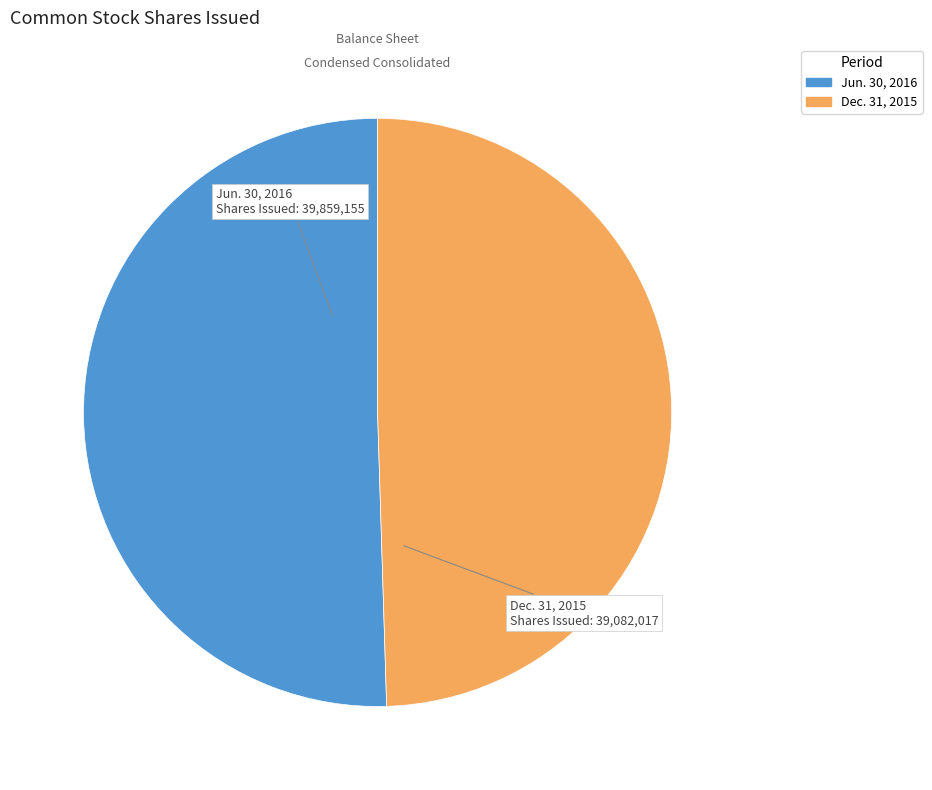

Does any single category account for the majority?

Yes